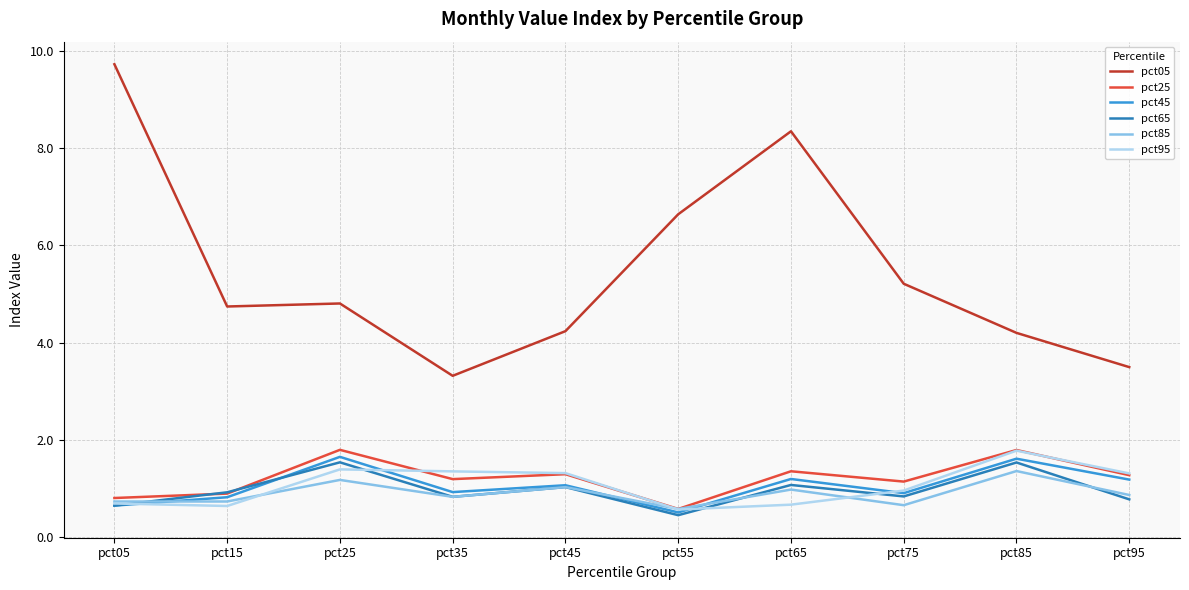

True or false: pct65 has more than 1 interior local peaks.

True